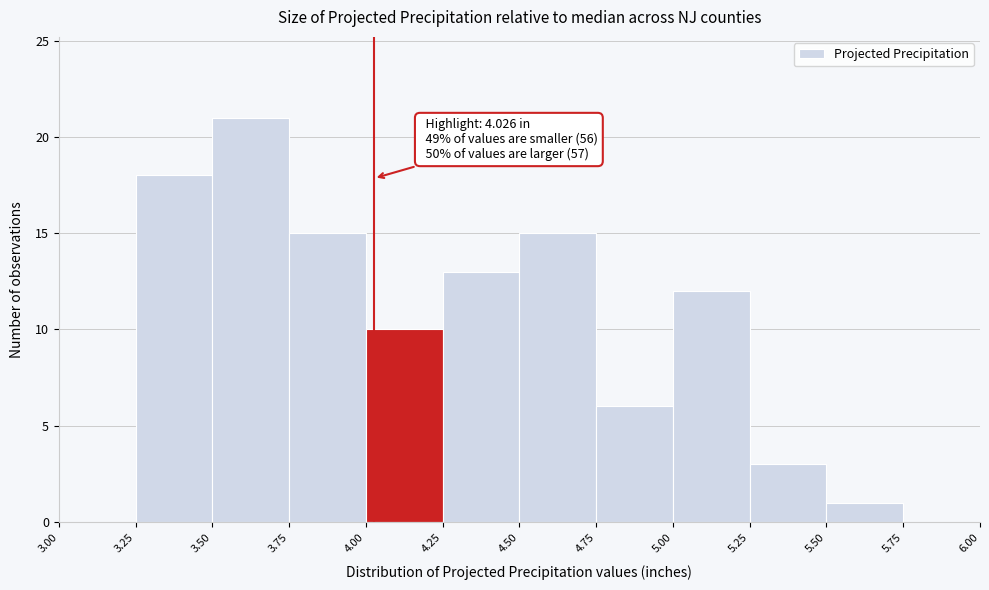

Over which range of the x-axis is the bar tallest?

3.50 to 3.75